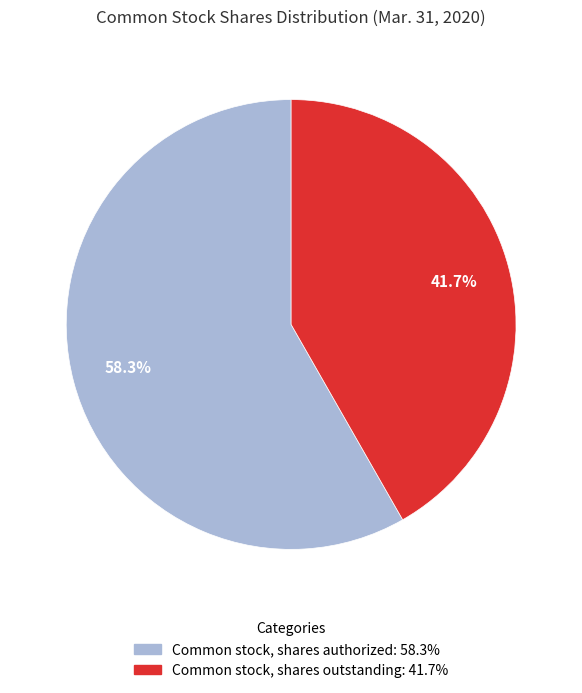

How many segments does this pie chart have?

2